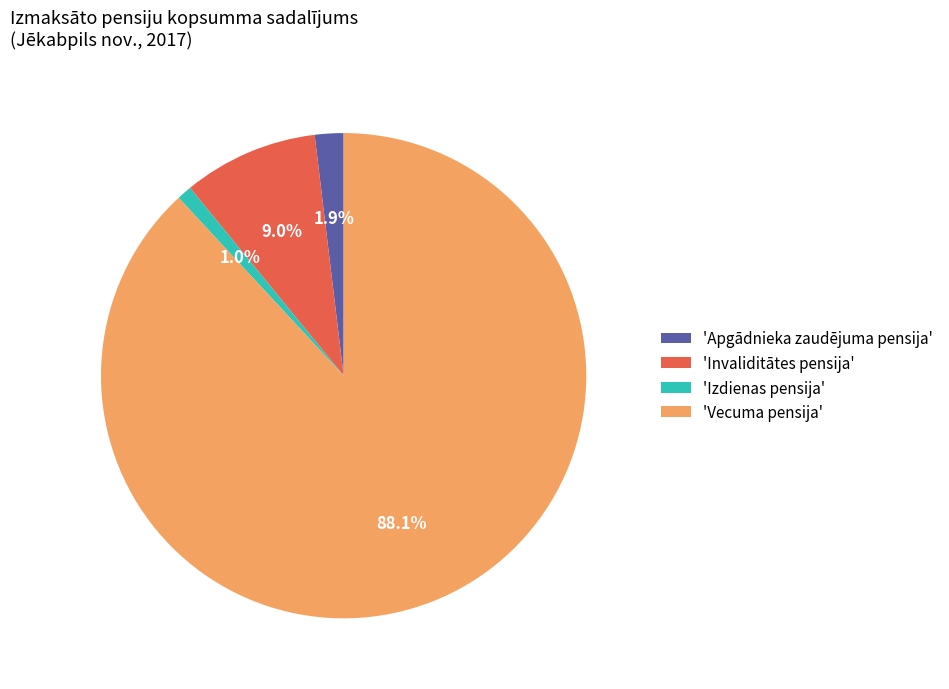

What percentage is NOT represented by 'Apgādnieka zaudējuma pensija'?

98.1%